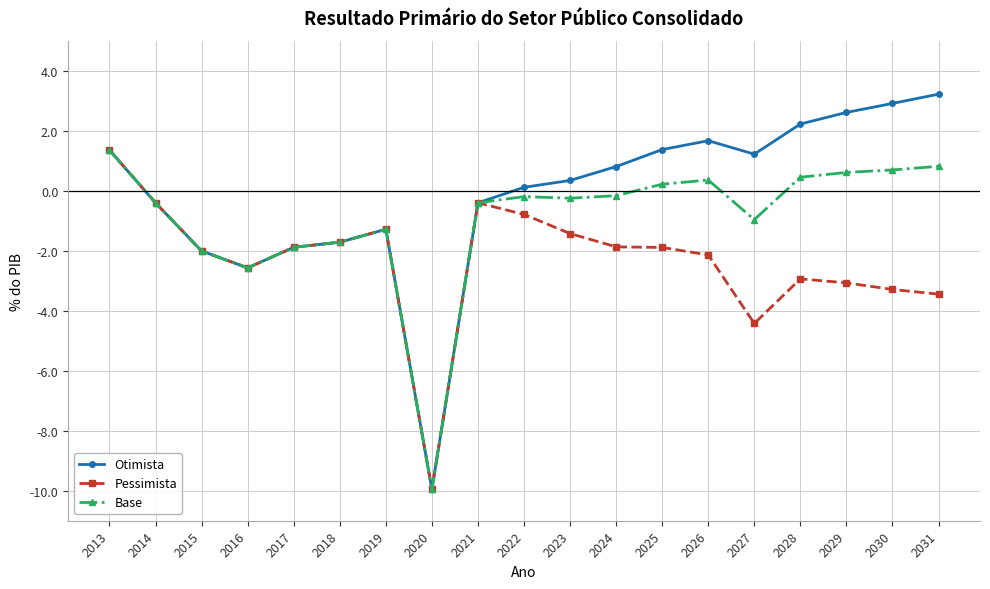

Which series has the widest spread of values?

Otimista